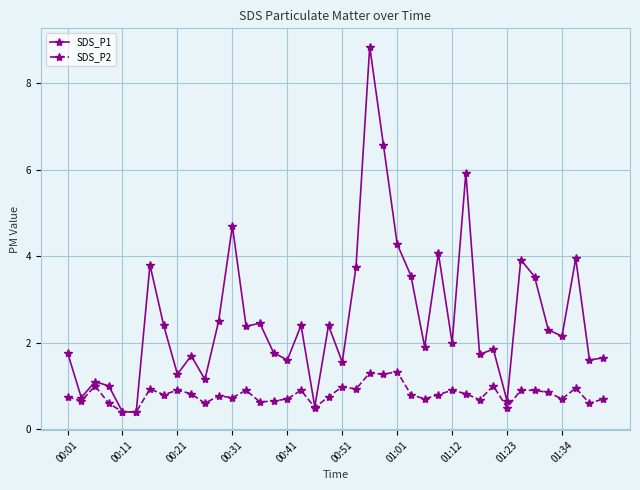

Which series has the largest total across all categories?

SDS_P1